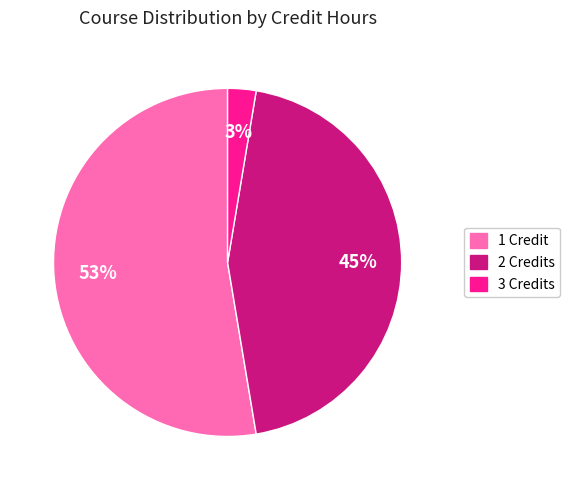

To the nearest percent, what is the difference between the largest and smallest slice percentages?

50%